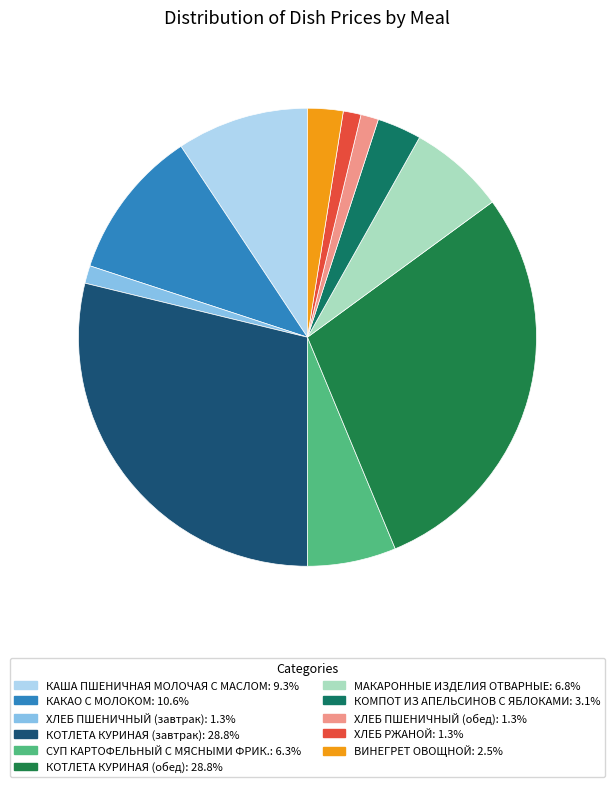

Is МАКАРОННЫЕ ИЗДЕЛИЯ ОТВАРНЫЕ the majority of the pie?

No